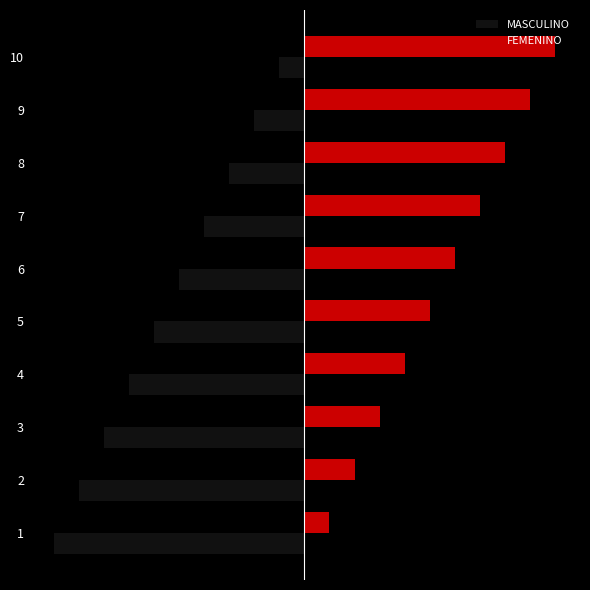

Which series has the largest range (max minus min)?

MASCULINO